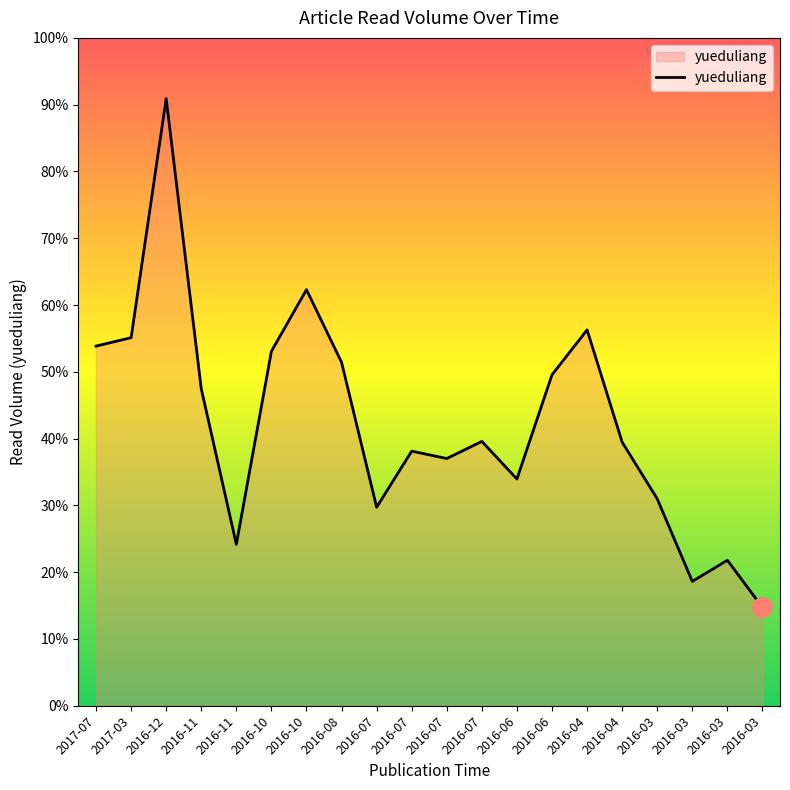

Is this an area chart (filled region under the line)?

Yes